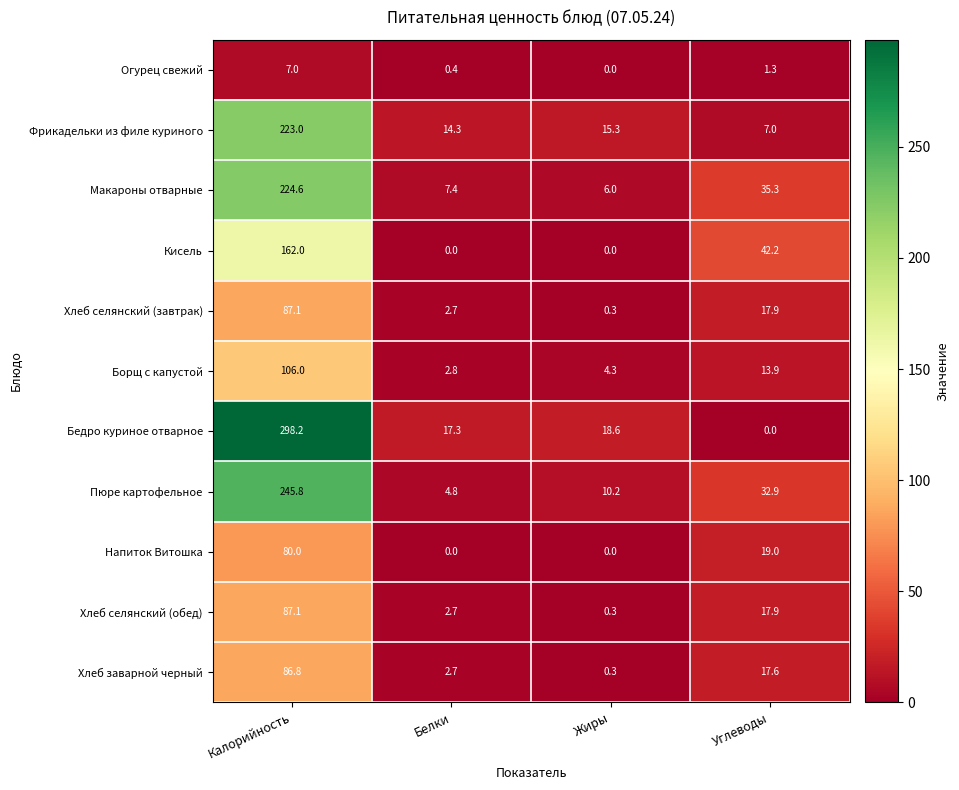

At how many categories does at least one series exceed 10?

4